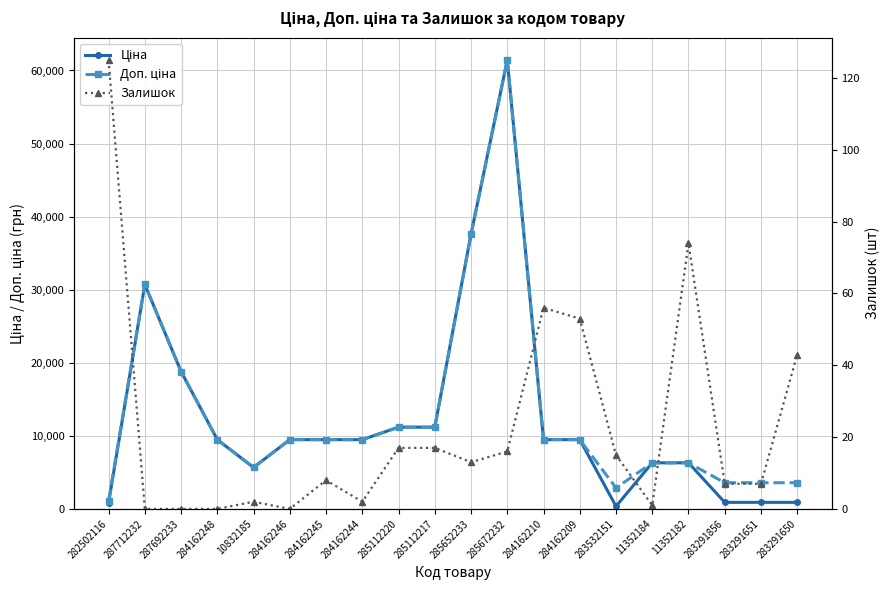

What is the highest value of the Залишок series?

125.0